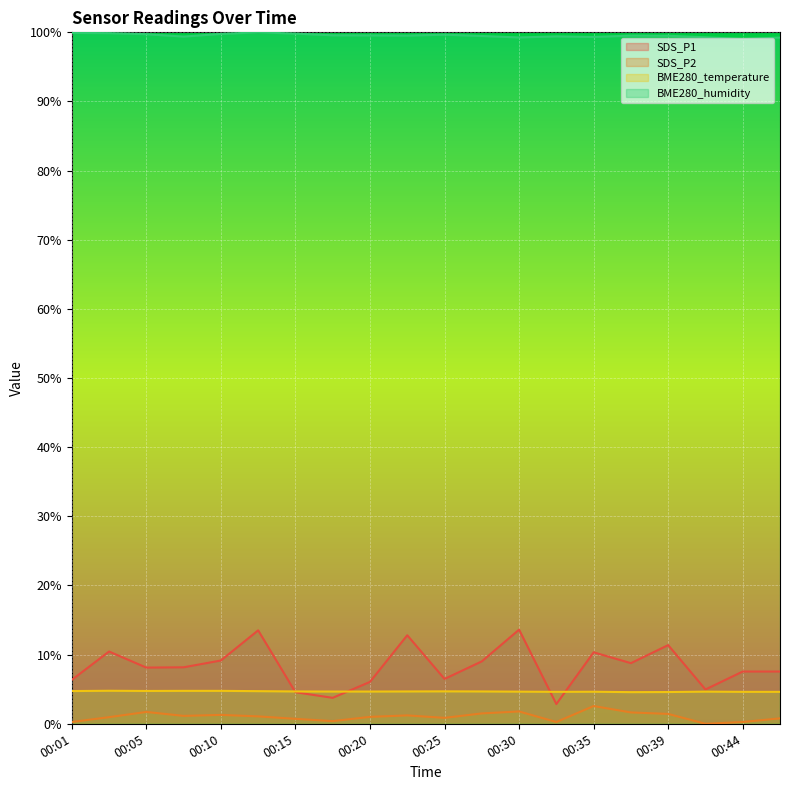

Read the BME280_temperature value at 00:15.

4.7